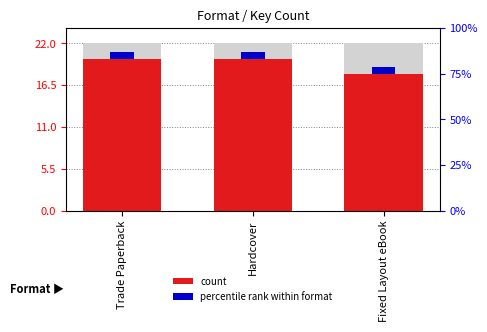

What is the average value?

19